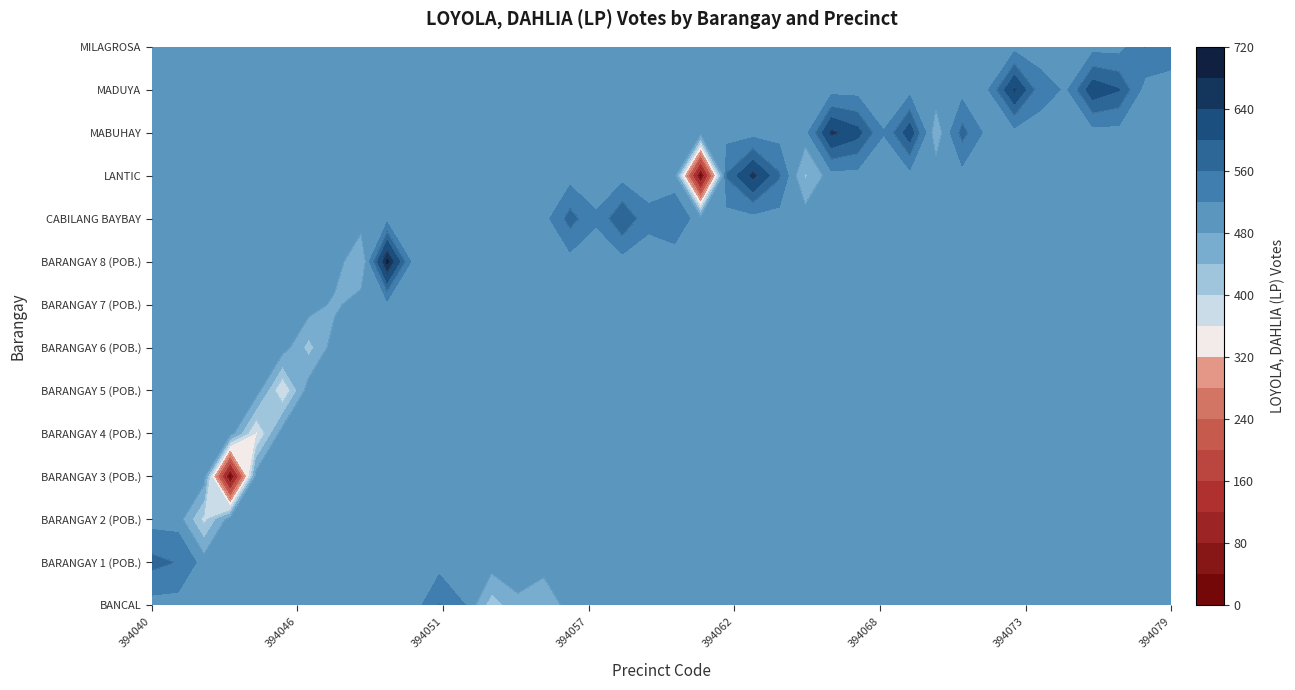

At 394055, list the series in order from smallest to largest.

BARANGAY 1 (POB.), BARANGAY 2 (POB.), BARANGAY 3 (POB.), BARANGAY 4 (POB.), BARANGAY 5 (POB.), BARANGAY 6 (POB.), BARANGAY 7 (POB.), BARANGAY 8 (POB.), CABILANG BAYBAY, LANTIC, MABUHAY, MADUYA, MILAGROSA, BANCAL